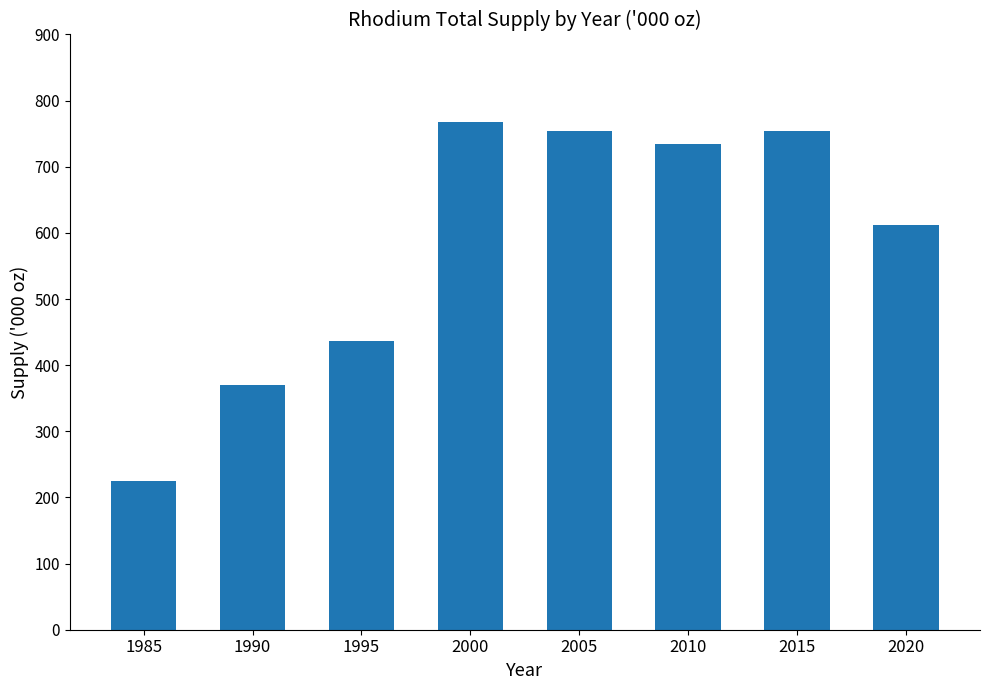

Approximately how many times larger is the value at 1985 compared to 2020?

0.4